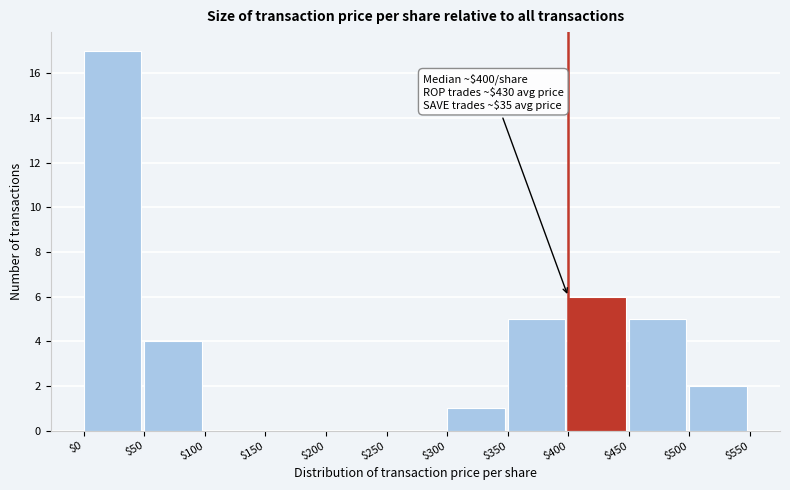

Which range on the x-axis has the tallest bar?

$0 to $50